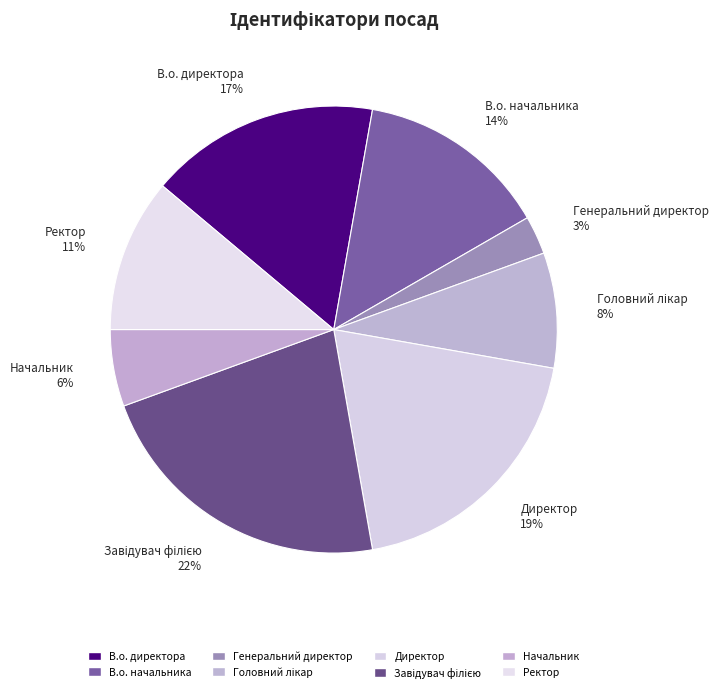

Is it true that В.о. начальника is 14% of the pie?

True